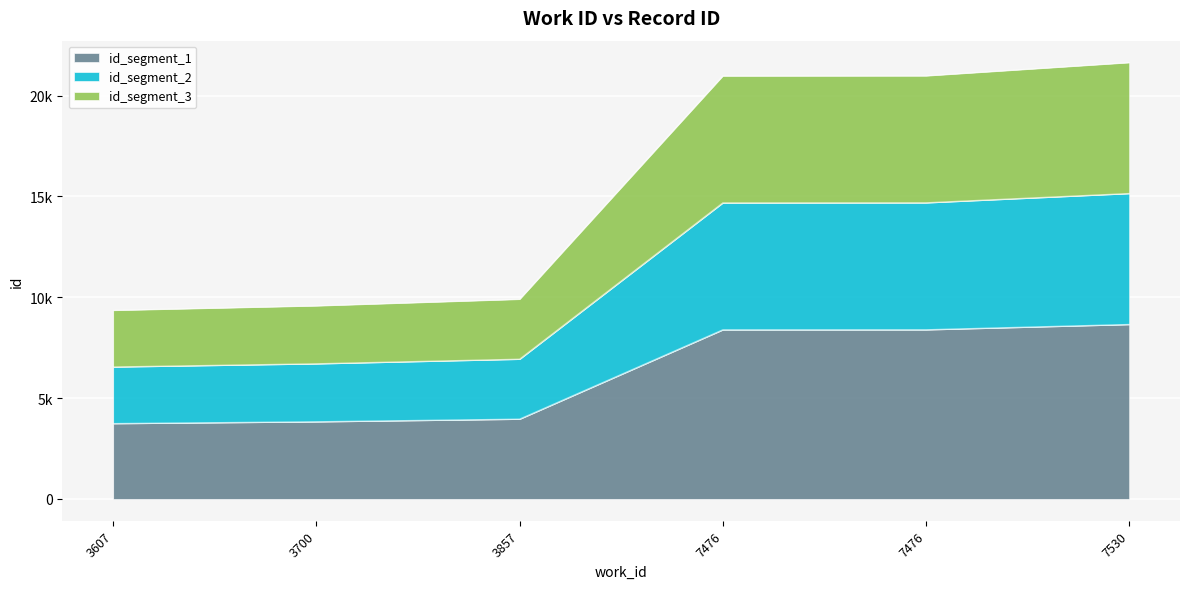

What is the ratio of the value at 3607 to the value at 7530?

0.4